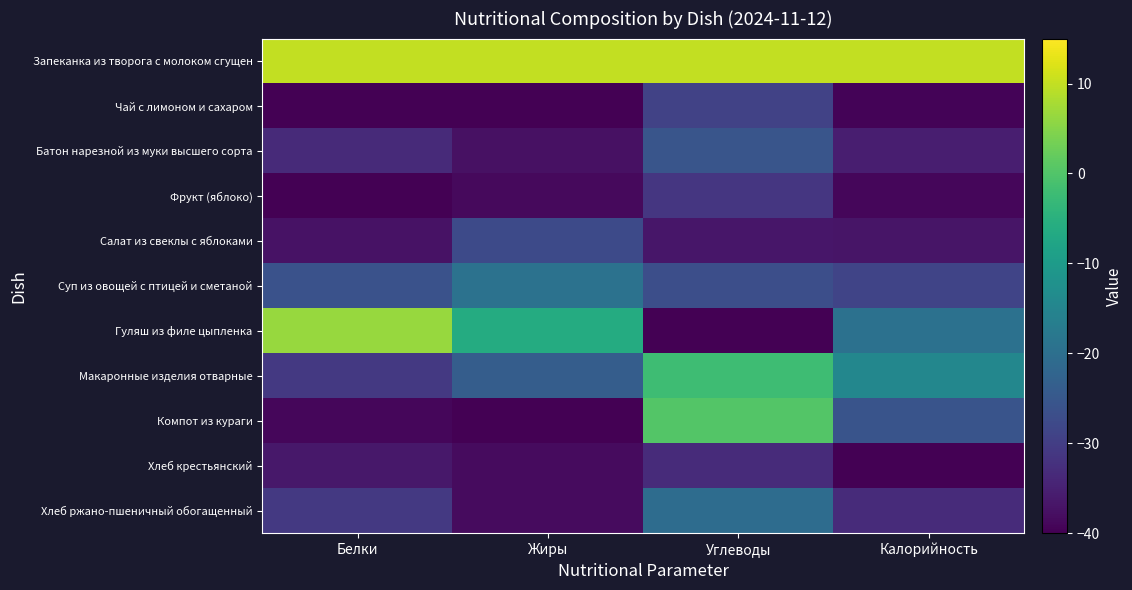

Reading left to right, transcribe all the data shown in this chart.

Запеканка из творога с молоком сгущен: Белки=10.0	Жиры=10.0	Углеводы=10.0	Калорийность=10.0
Чай с лимоном и сахаром: Белки=-40.0	Жиры=-39.9	Углеводы=-29.2	Калорийность=-39.5
Батон нарезной из муки высшего сорта: Белки=-33.5	Жиры=-37.5	Углеводы=-25.5	Калорийность=-35.4
Фрукт (яблоко): Белки=-39.9	Жиры=-38.6	Углеводы=-31.2	Калорийность=-39.1
Салат из свеклы с яблоками: Белки=-37.4	Жиры=-27.7	Углеводы=-36.7	Калорийность=-36.8
Суп из овощей с птицей и сметаной: Белки=-26.1	Жиры=-19.3	Углеводы=-26.9	Калорийность=-28.8
Гуляш из филе цыпленка: Белки=6.5	Жиры=-6.1	Углеводы=-40.0	Калорийность=-19.5
Макаронные изделия отварные: Белки=-30.9	Жиры=-23.8	Углеводы=-2.0	Калорийность=-14.6
Компот из кураги: Белки=-39.0	Жиры=-40.0	Углеводы=0.4	Калорийность=-25.8
Хлеб крестьянский: Белки=-36.4	Жиры=-38.5	Углеводы=-33.2	Калорийность=-40.0
Хлеб ржано-пшеничный обогащенный: Белки=-30.9	Жиры=-38.4	Углеводы=-20.6	Калорийность=-33.2